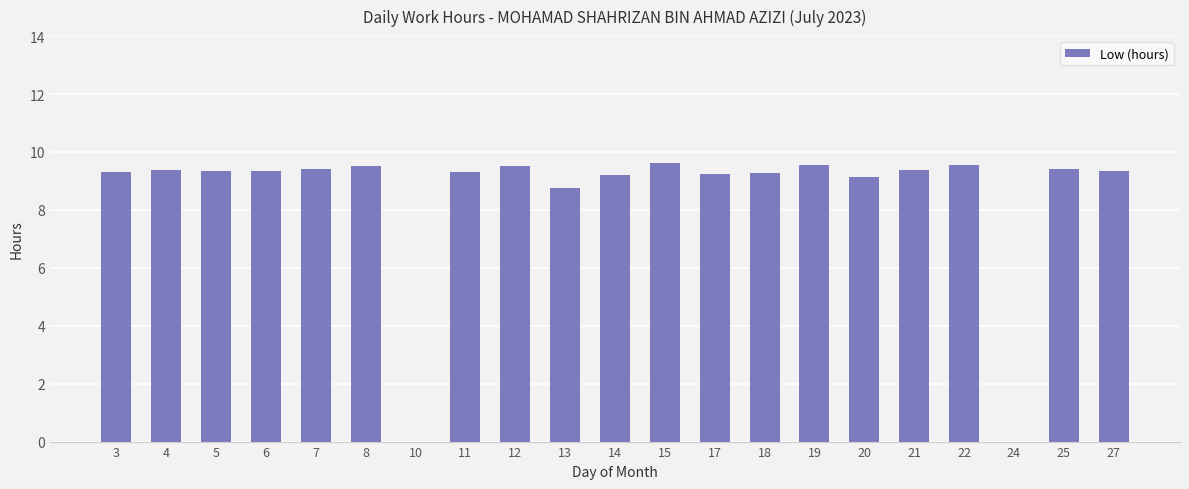

What is the sum of the values at 27 and 4?

18.7